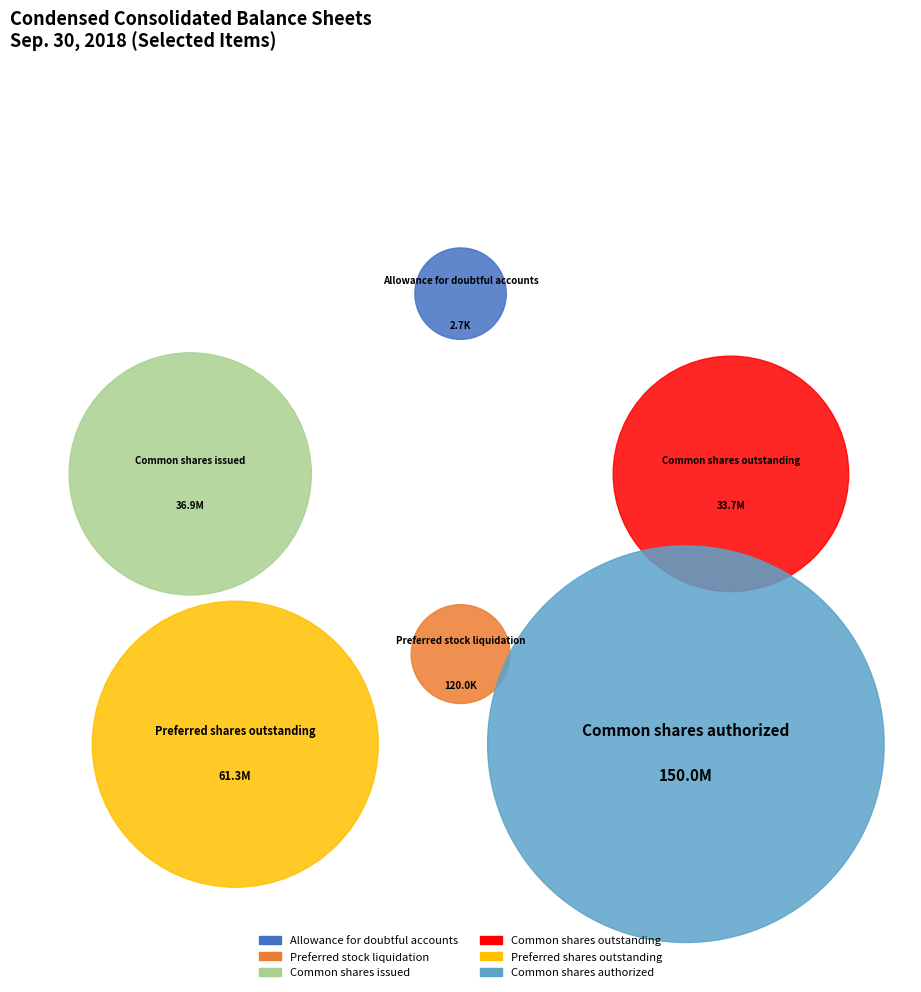

What percentage is the Common shares issued slice, to the nearest percent?

13%